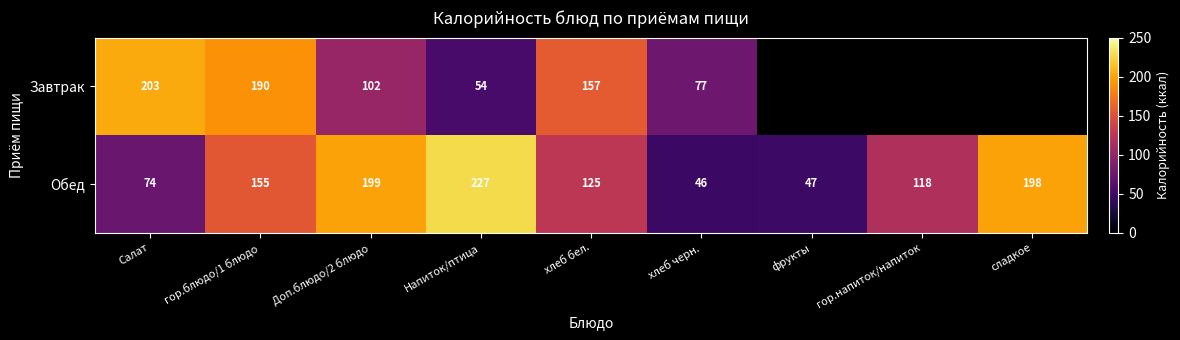

At how many categories does at least one series exceed 94?

7